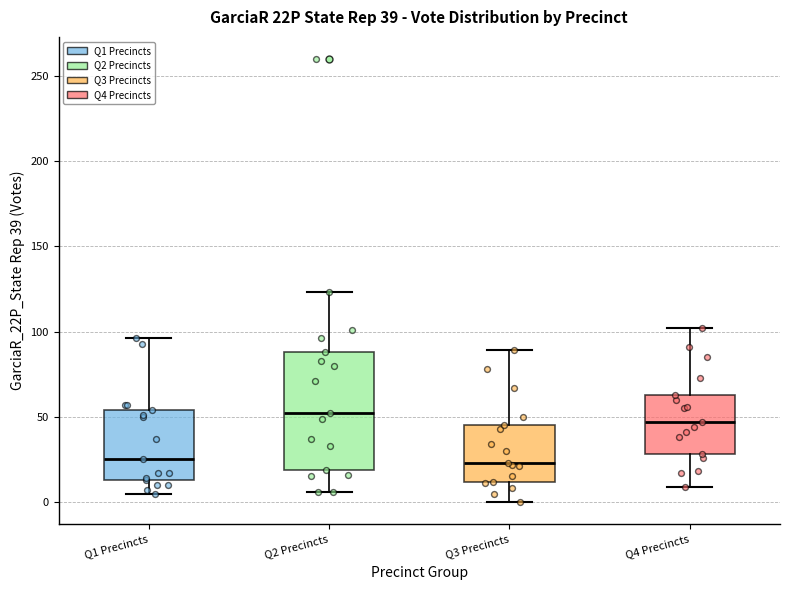

Which box's median line is the highest?

Q2 Precincts